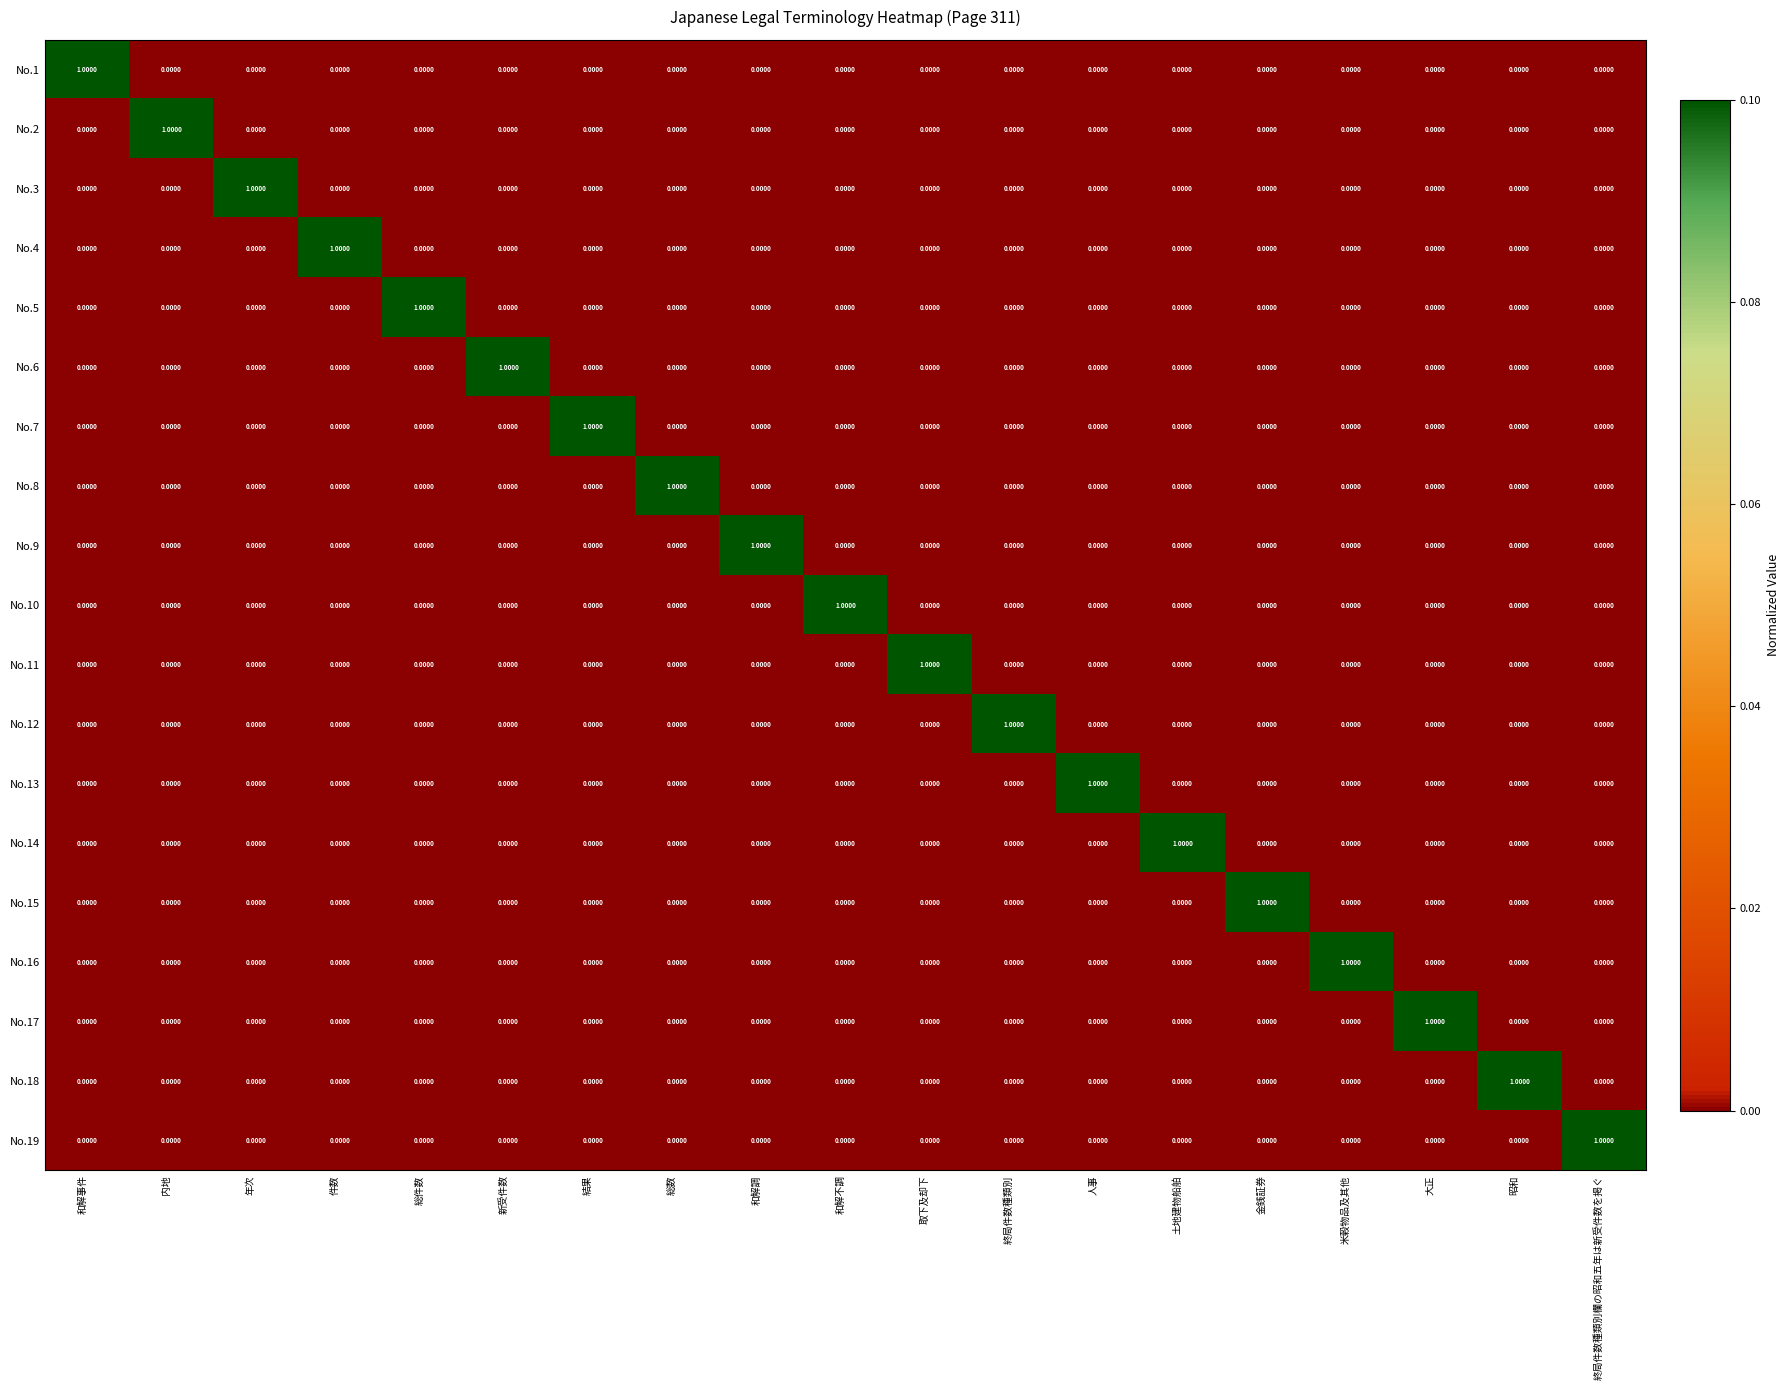

What is the greatest value displayed?

1